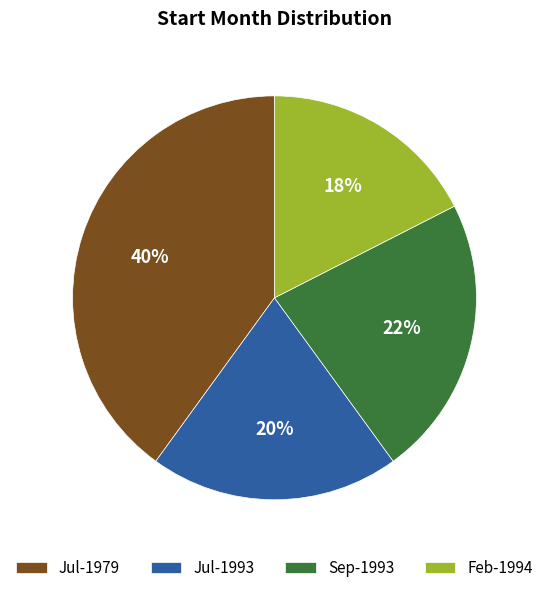

To the nearest percent, what portion does Jul-1993 represent?

20%